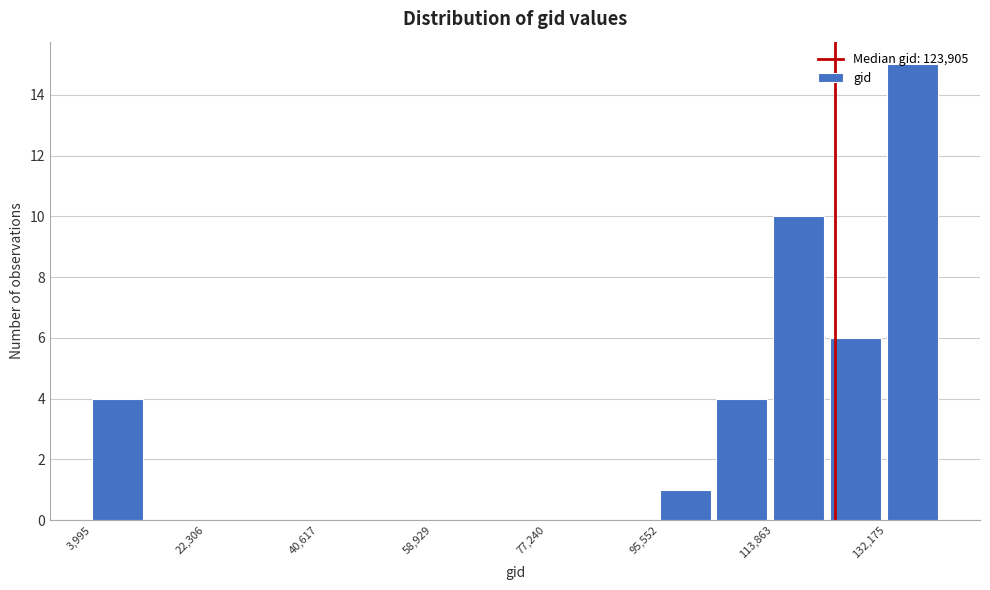

Reading left to right, transcribe this chart: for each bar, give the range it covers on the x-axis and its height. Neither the bar edges nor the heights are printed on the chart, so give them approximately, as read against the axes.

4000 to 14000: 4
14000 to 22000: 0
22000 to 32000: 0
32000 to 40000: 0
40000 to 50000: 0
50000 to 58000: 0
58000 to 68000: 0
68000 to 78000: 0
78000 to 86000: 0
86000 to 96000: 0
96000 to 104000: 1
104000 to 114000: 4
114000 to 124000: 10
124000 to 132000: 6
132000 to 142000: 15